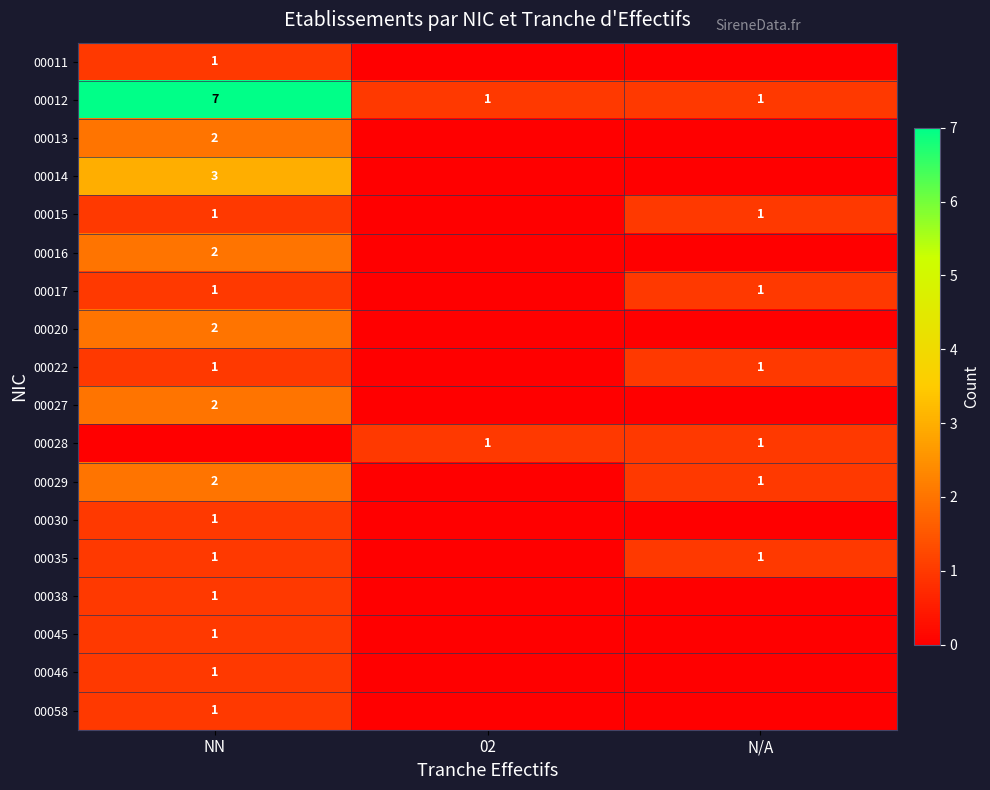

Which category has the lowest value in the row_3 series?

02